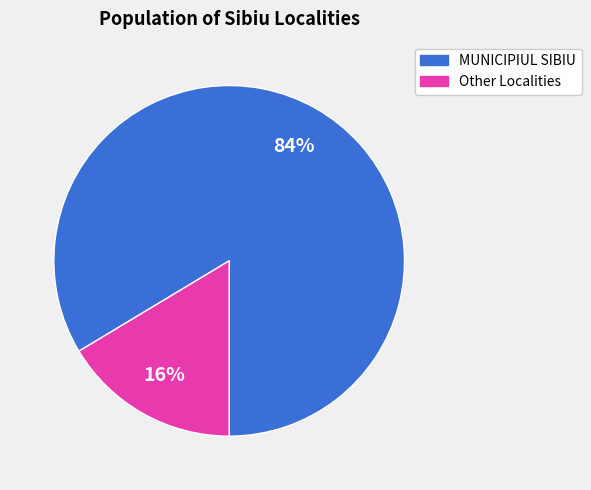

Is there a majority slice in this chart?

Yes